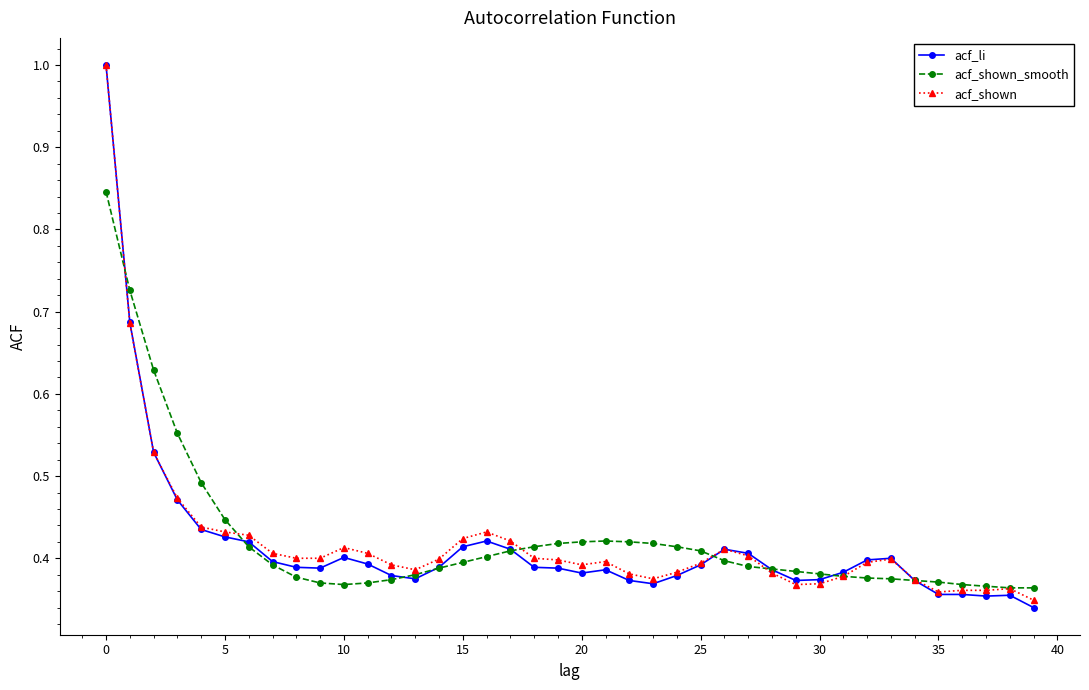

What is the highest value of the acf_shown series?

1.0